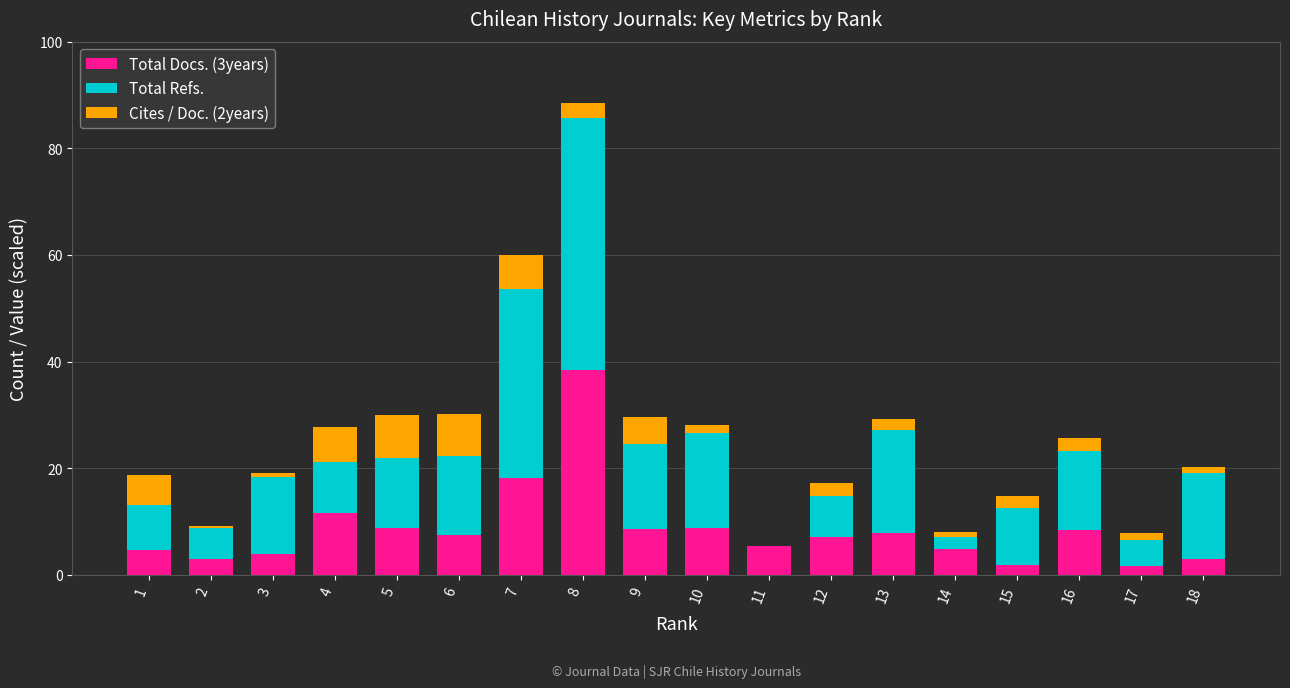

How many data points does each series have?

18